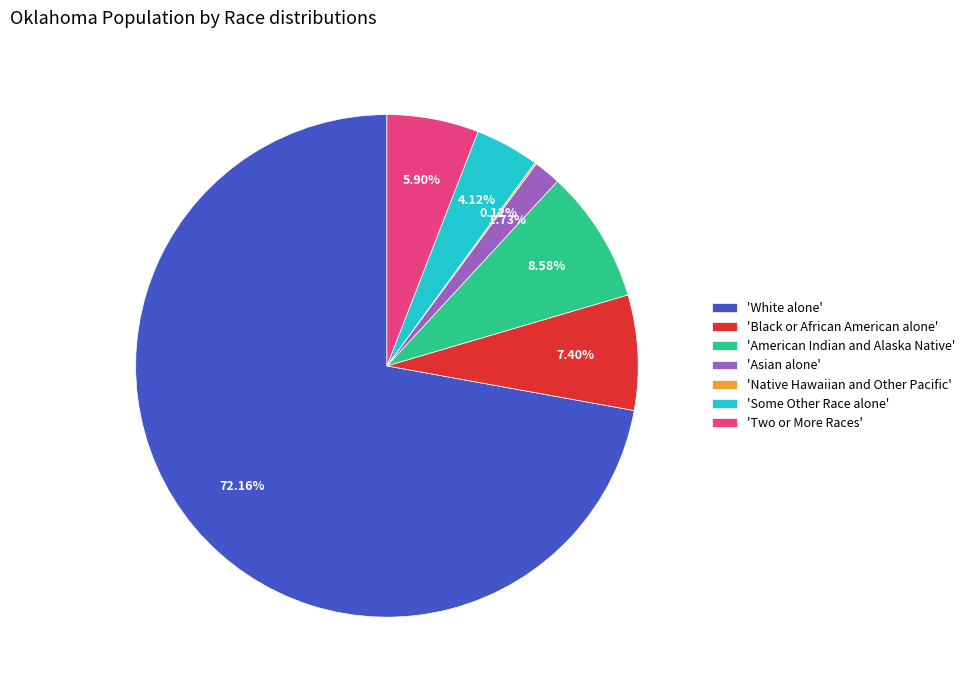

Is the sum of 'Asian alone' and 'Two or More Races' greater than half?

No